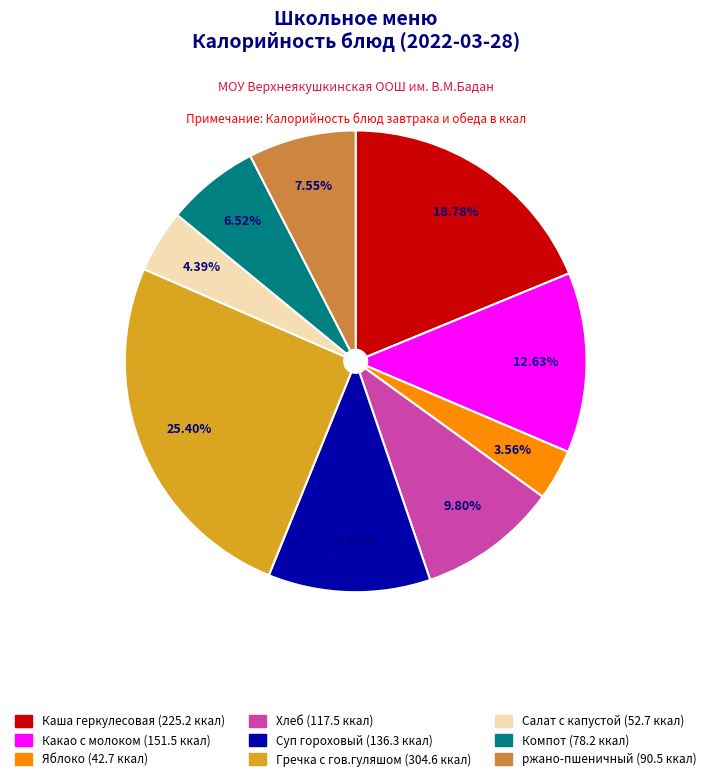

To the nearest percent, what is the difference between the largest and smallest slice percentages?

22%